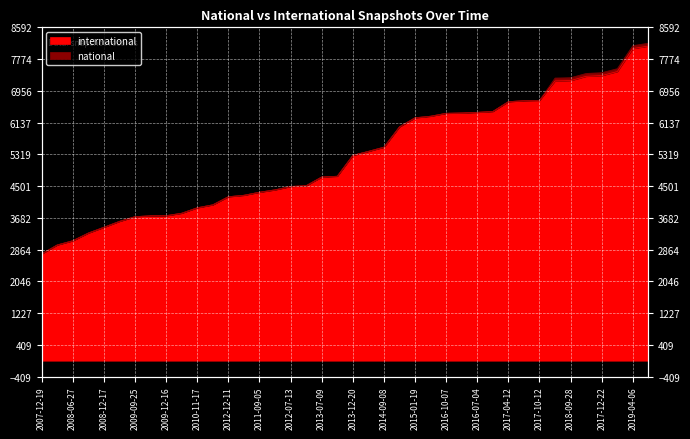

What is the ratio of the value at 2015-01-19 to the value at 2014-03-28?

1.2